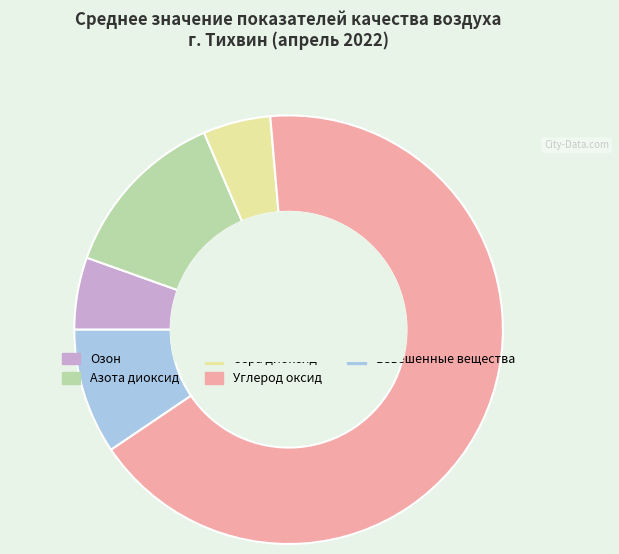

Count the number of slices in the pie.

5